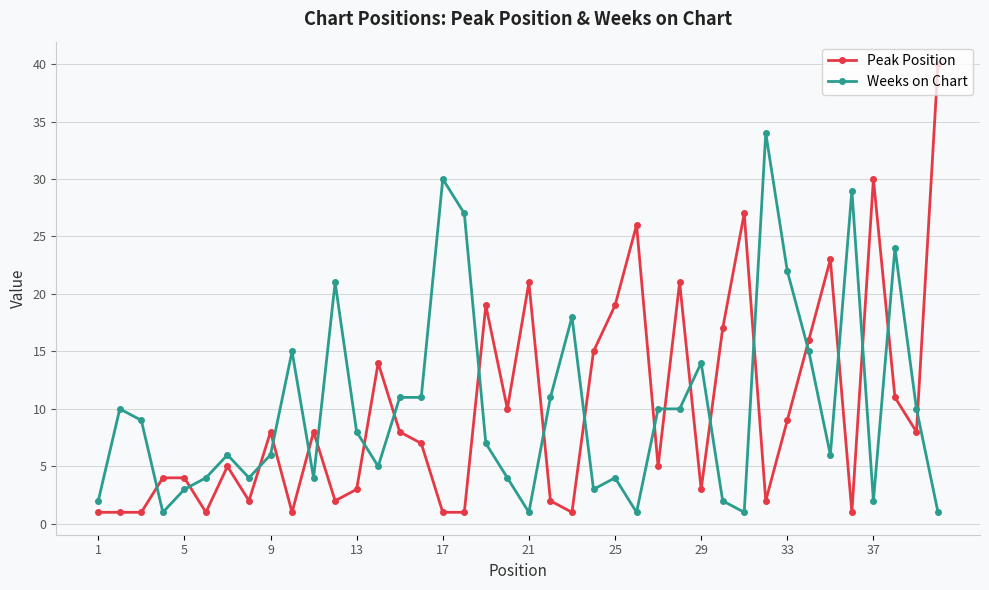

True or false: Weeks on Chart and Peak Position intersect in this chart.

True